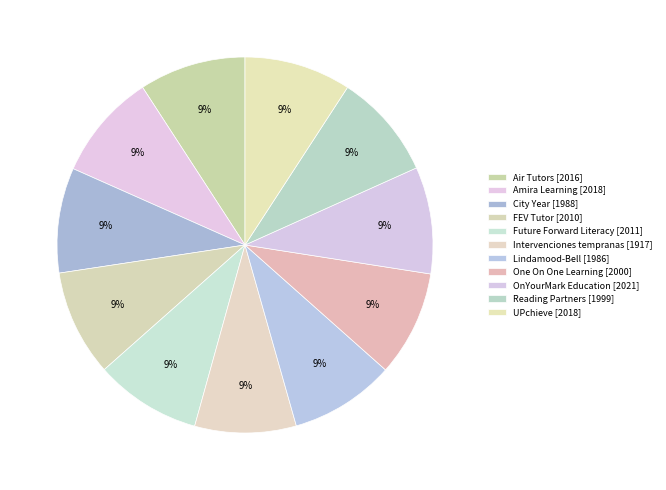

What is the total percentage of FEV Tutor and Future Forward Literacy?

18.3%